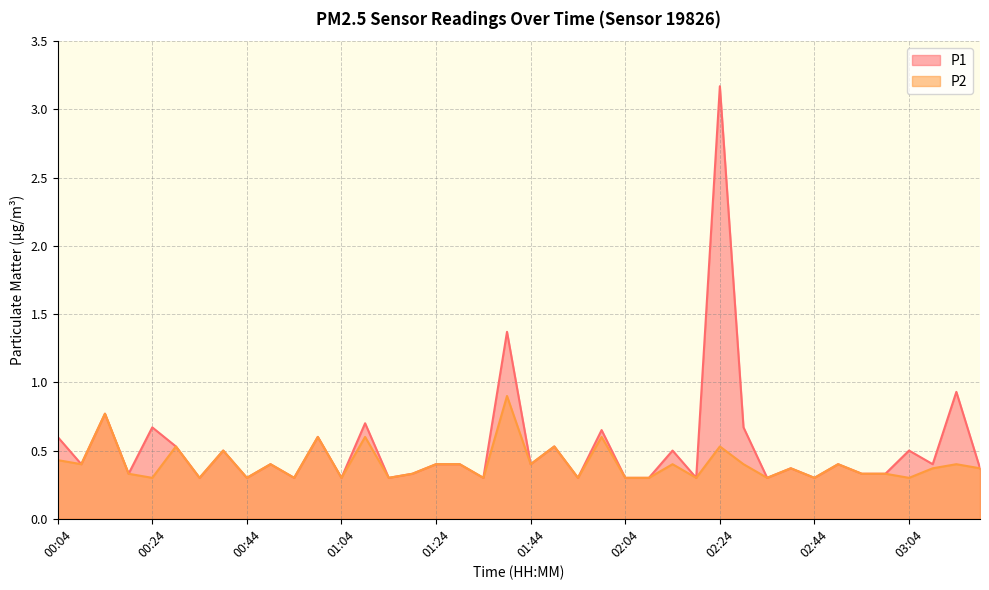

What is the difference between the highest and lowest values at 02:24?

2.6